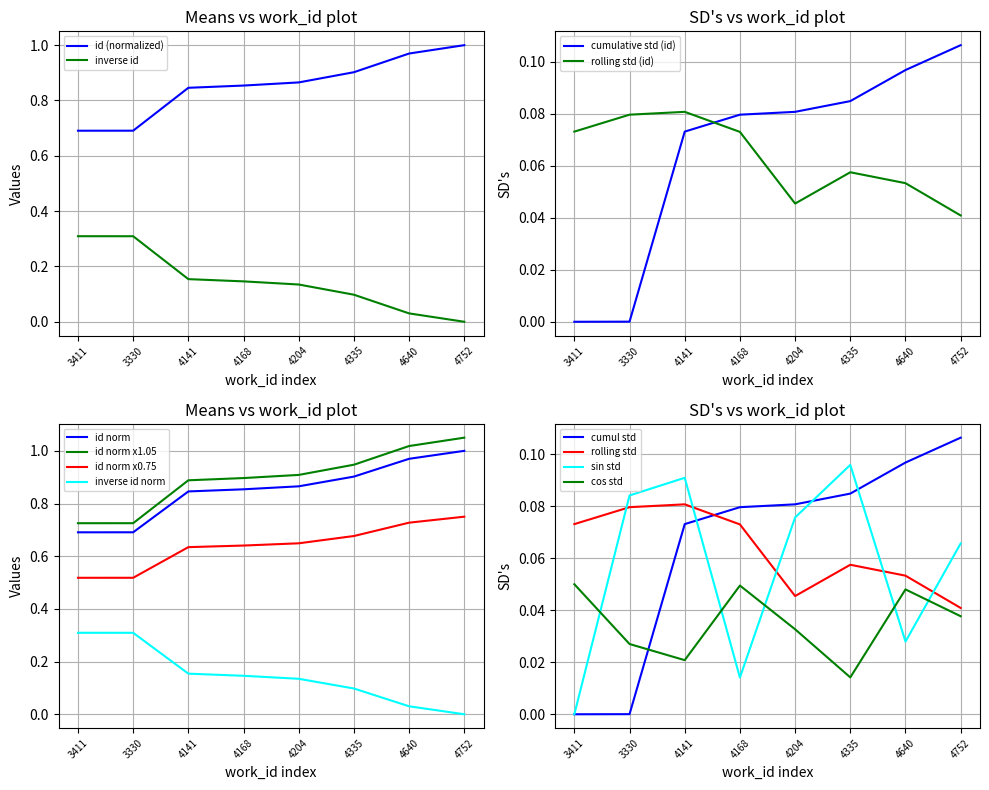

What is the approximate value at 4752?

1.0